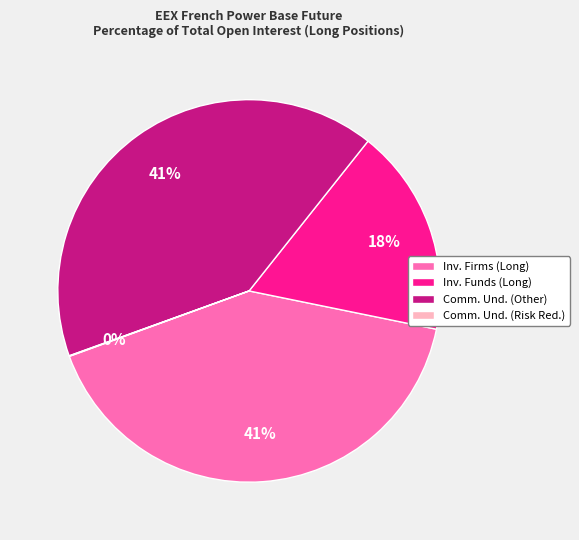

Combined, do Inv. Funds (Long) and Inv. Firms (Long) account for over 50%?

Yes